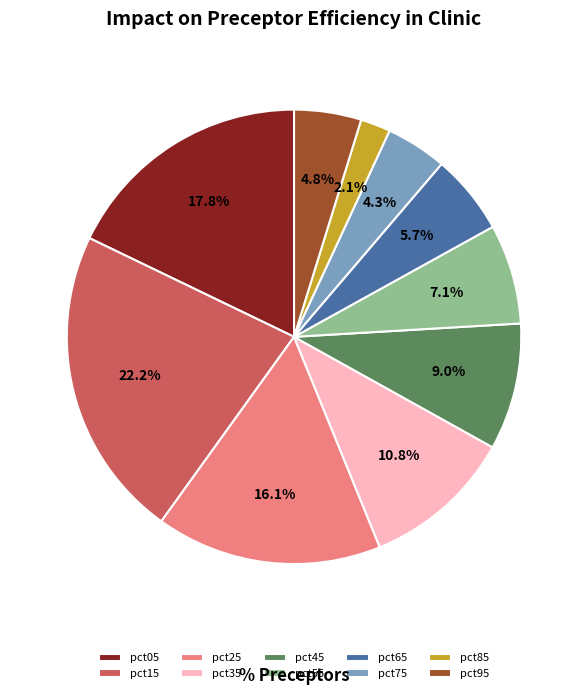

What percentage is the pct25 slice, to the nearest percent?

16%